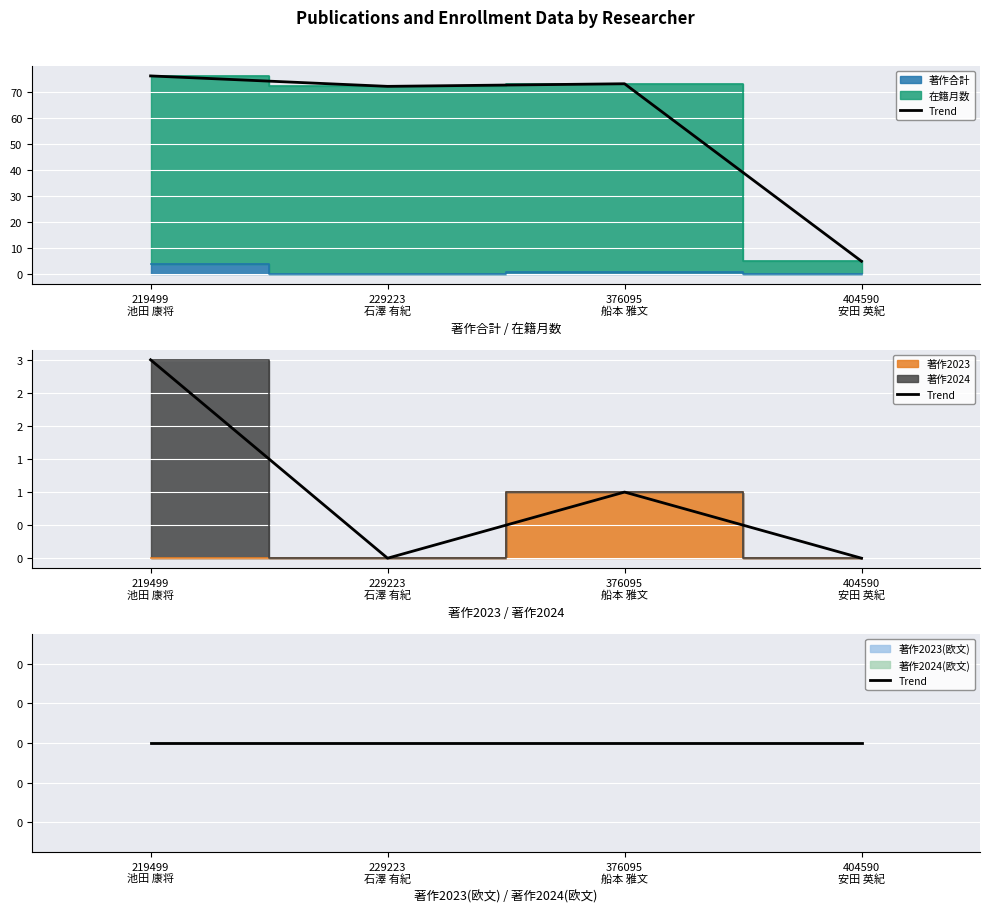

What is the maximum value shown in the chart?

76